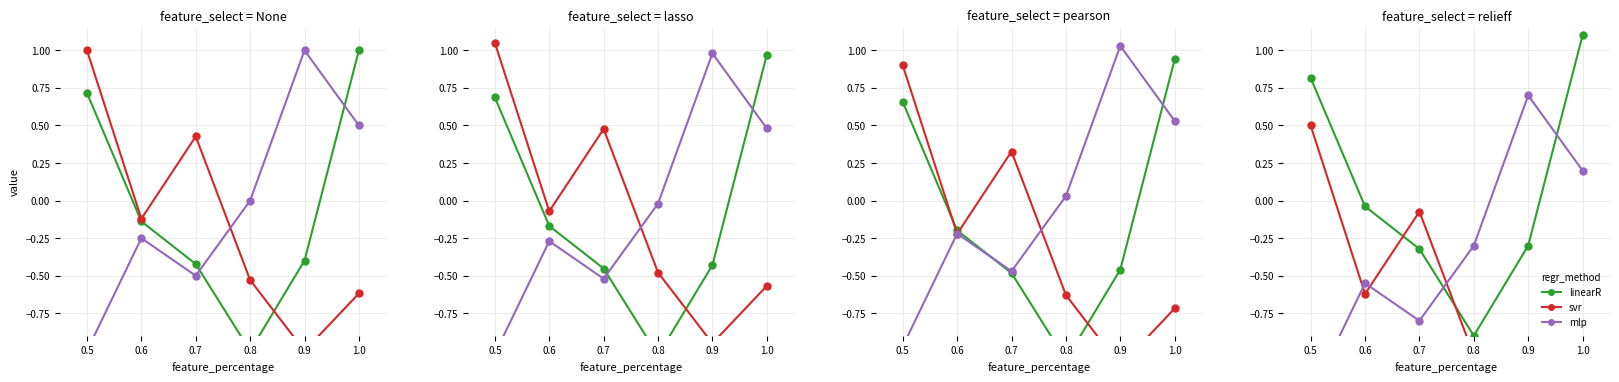

True or false: linearR and svr cross at least once.

True